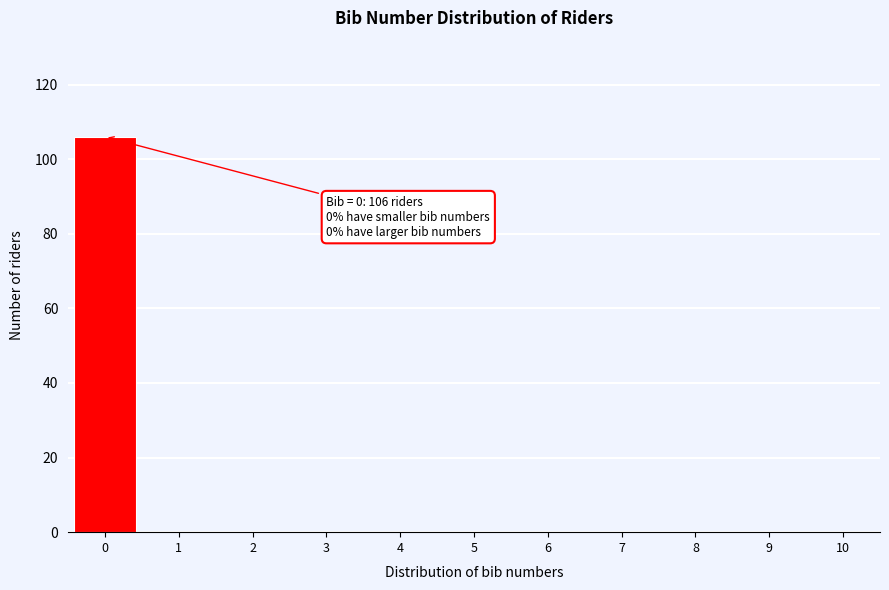

Reading right to left, extract all data points from this chart.

10=0	9=0	8=0	7=0	6=0	5=0	4=0	3=0	2=0	1=0	0=106